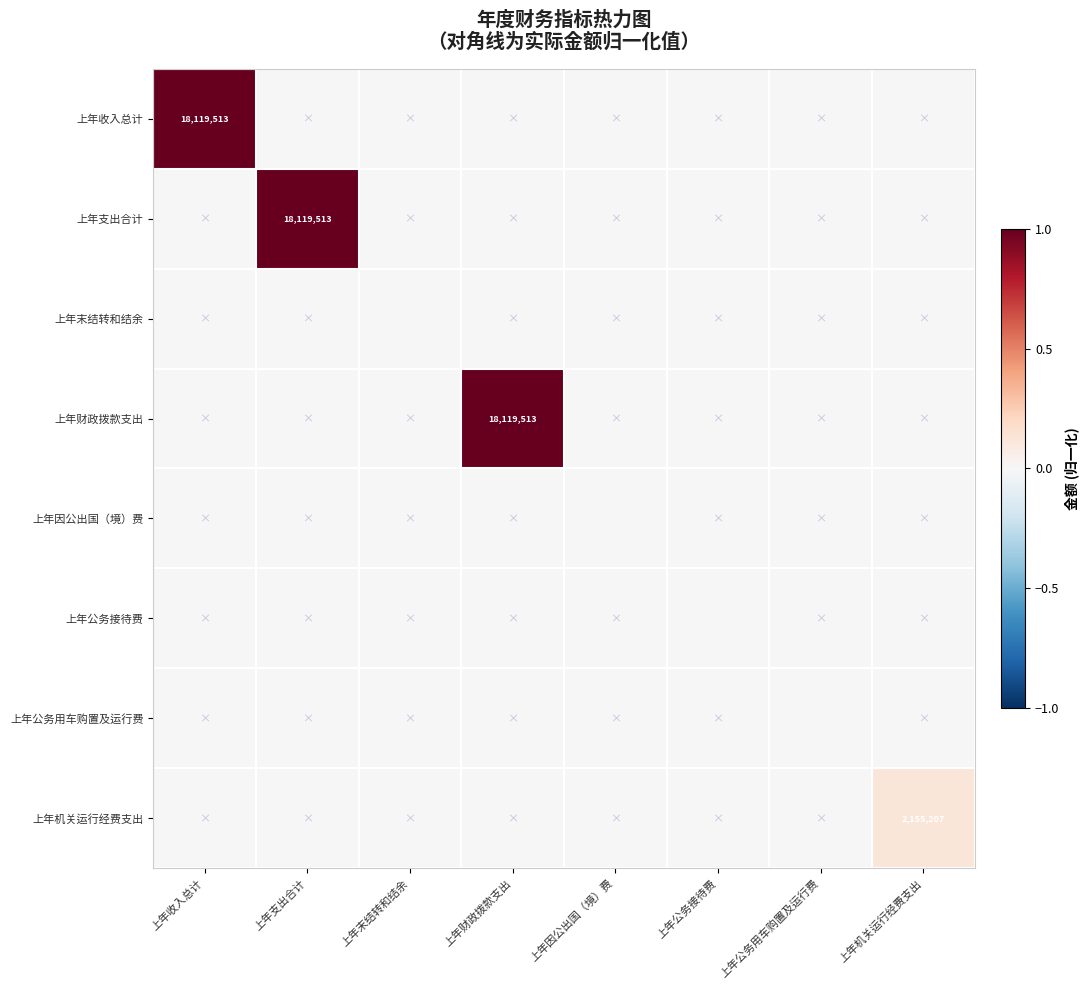

The value of 上年收入总计 at 上年收入总计 is 18119513. True or false?

True